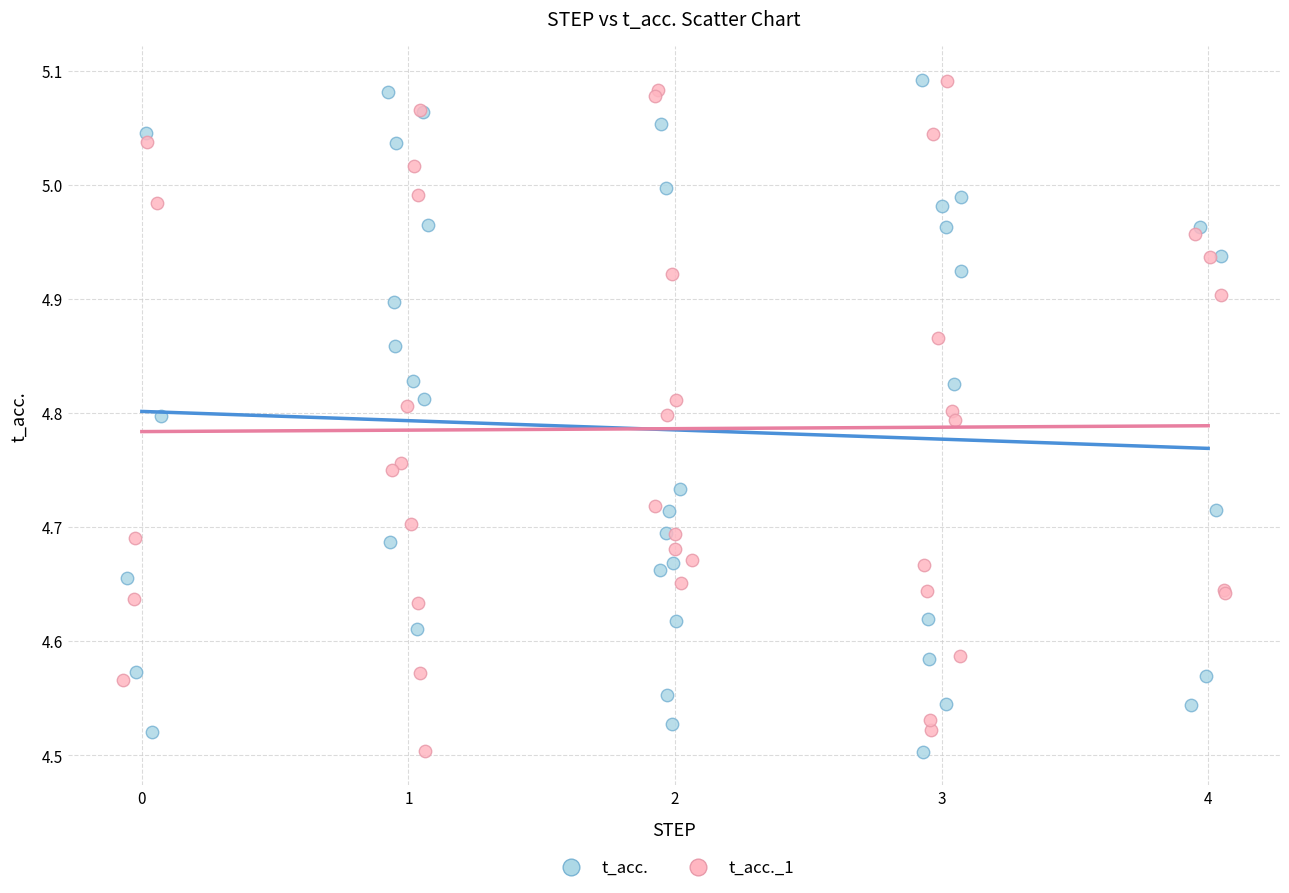

What are all the series names shown in the legend?

t_acc., t_acc._1